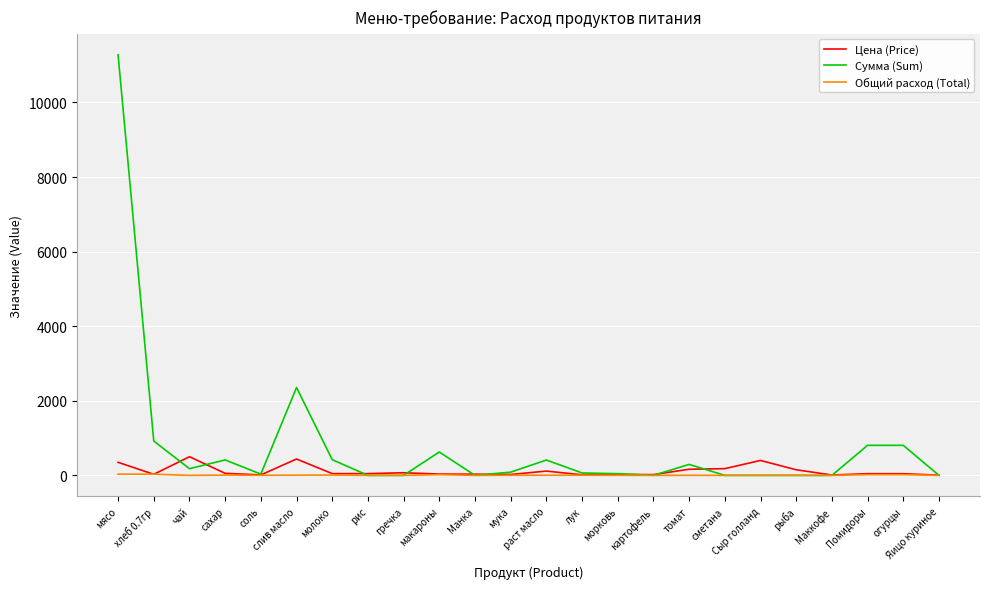

Which series has the largest range (max minus min)?

Сумма (Sum)